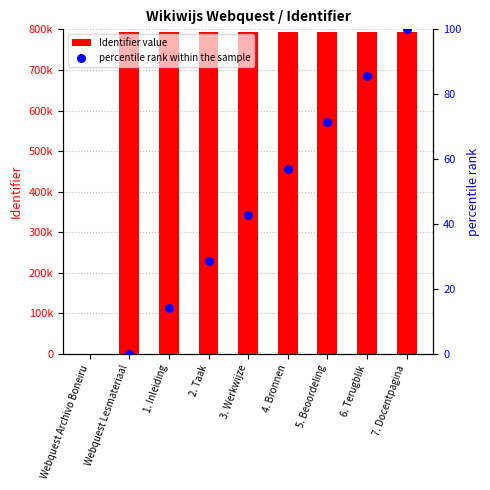

What is the total value across all series at 2. Taak?

792966.6